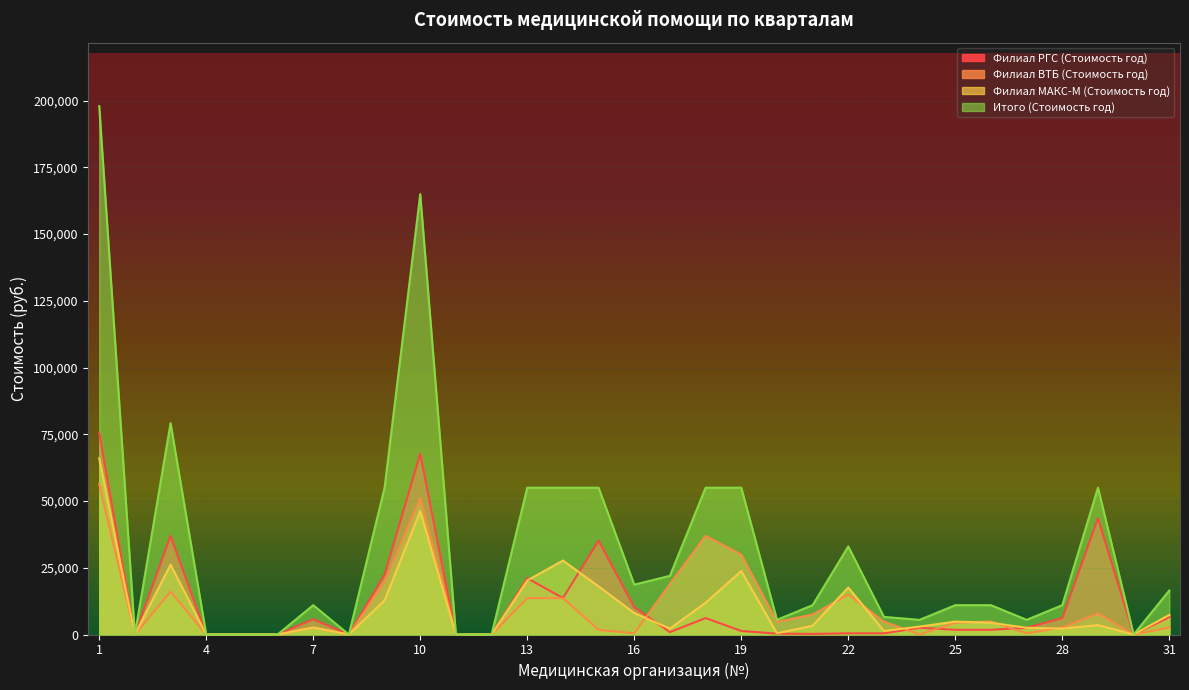

Where is Итого (Стоимость год) nearest to the value 98964?

3